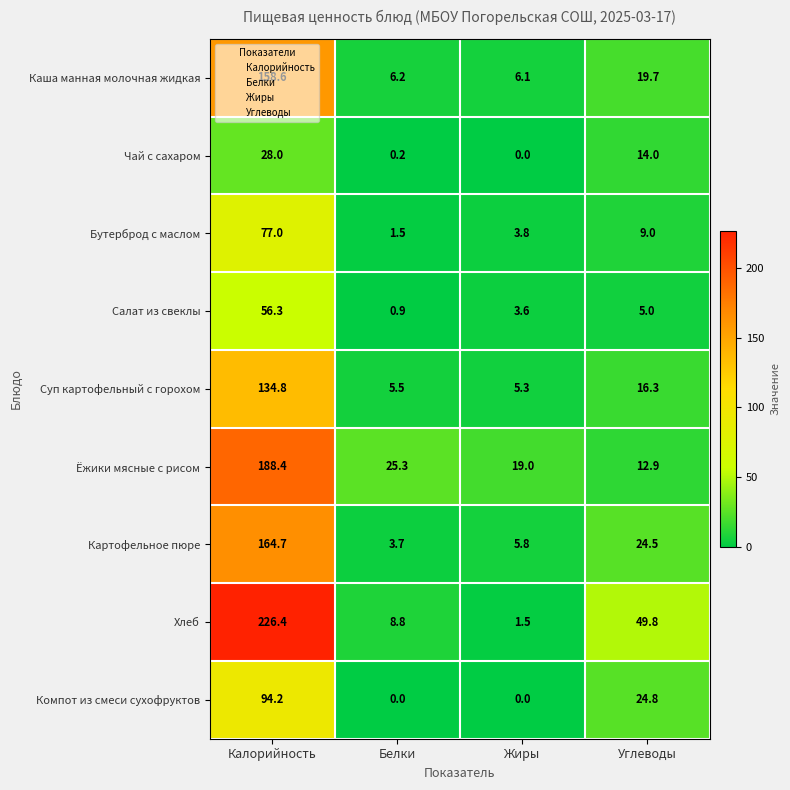

What is the minimum value for Каша манная молочная жидкая?

6.1